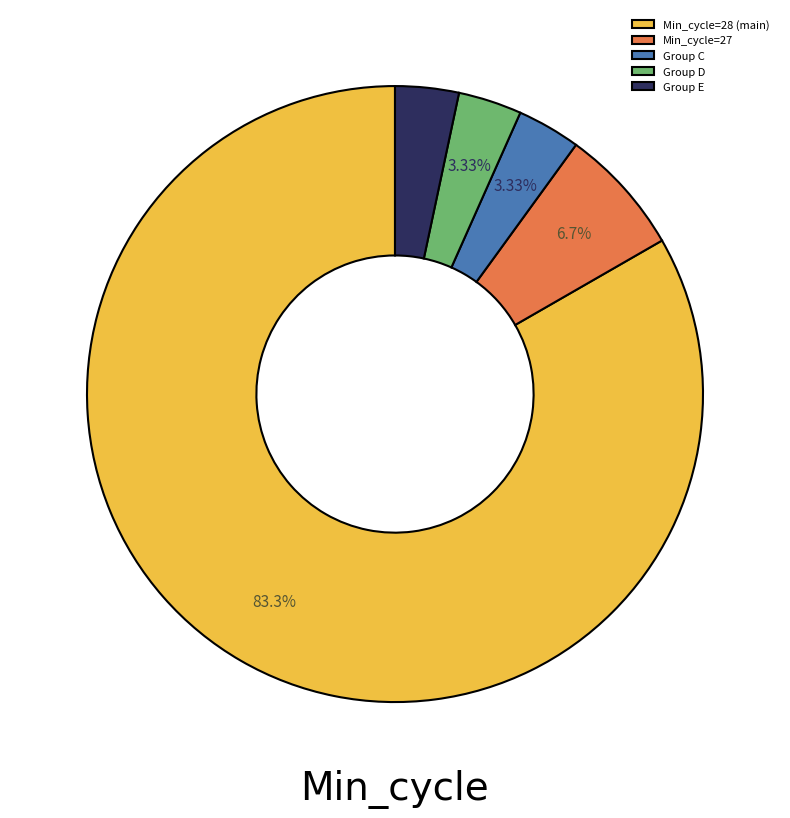

Which has a higher value, Group D or Min_cycle=27?

Min_cycle=27